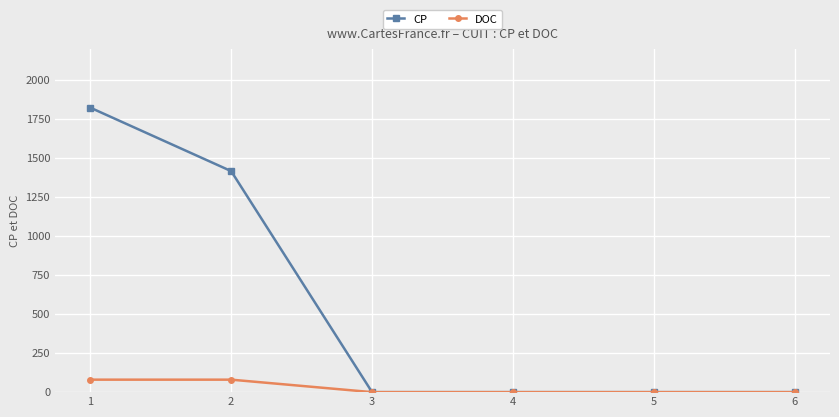

What is the greatest value displayed?

1824